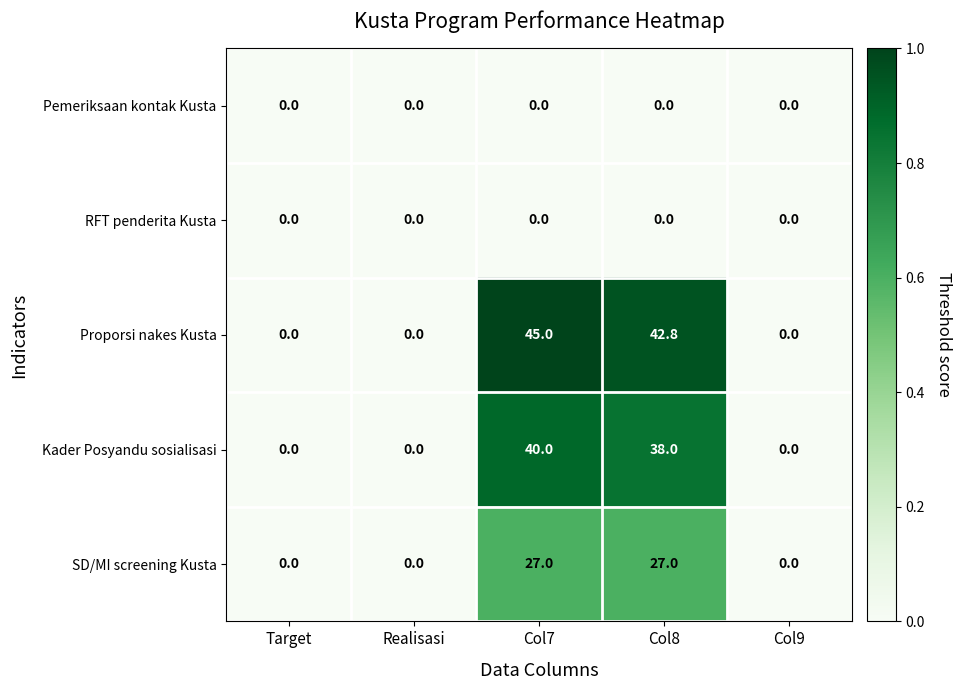

Reading left to right, extract all data points from this chart.

Pemeriksaan kontak Kusta: 0.0	0.0	0.0	0.0	0.0
RFT penderita Kusta: 0.0	0.0	0.0	0.0	0.0
Proporsi nakes Kusta: 0.0	0.0	45.0	42.8	0.0
Kader Posyandu sosialisasi: 0.0	0.0	40.0	38.0	0.0
SD/MI screening Kusta: 0.0	0.0	27.0	27.0	0.0